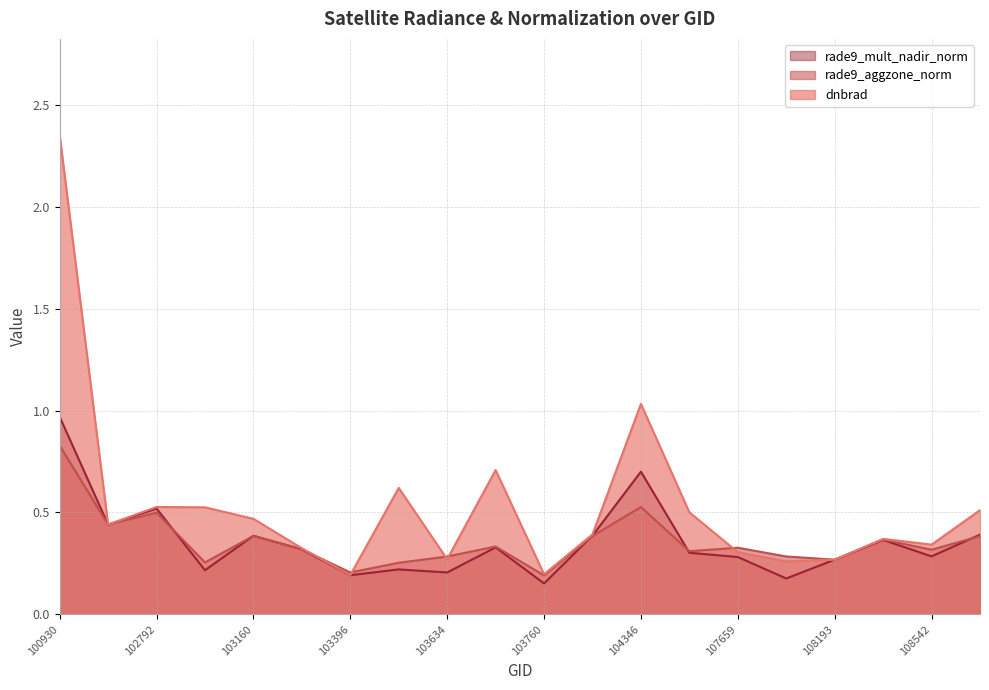

True or false: dnbrad has more than 0 interior local peaks.

True